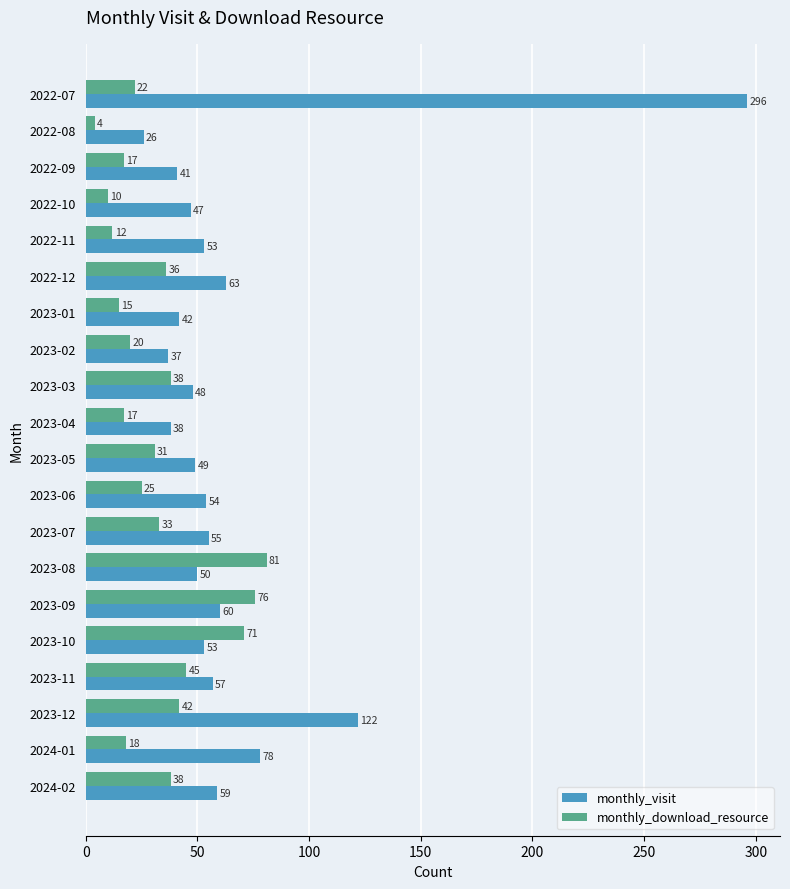

Rank the series by their average value, from lowest to highest.

monthly_download_resource, monthly_visit